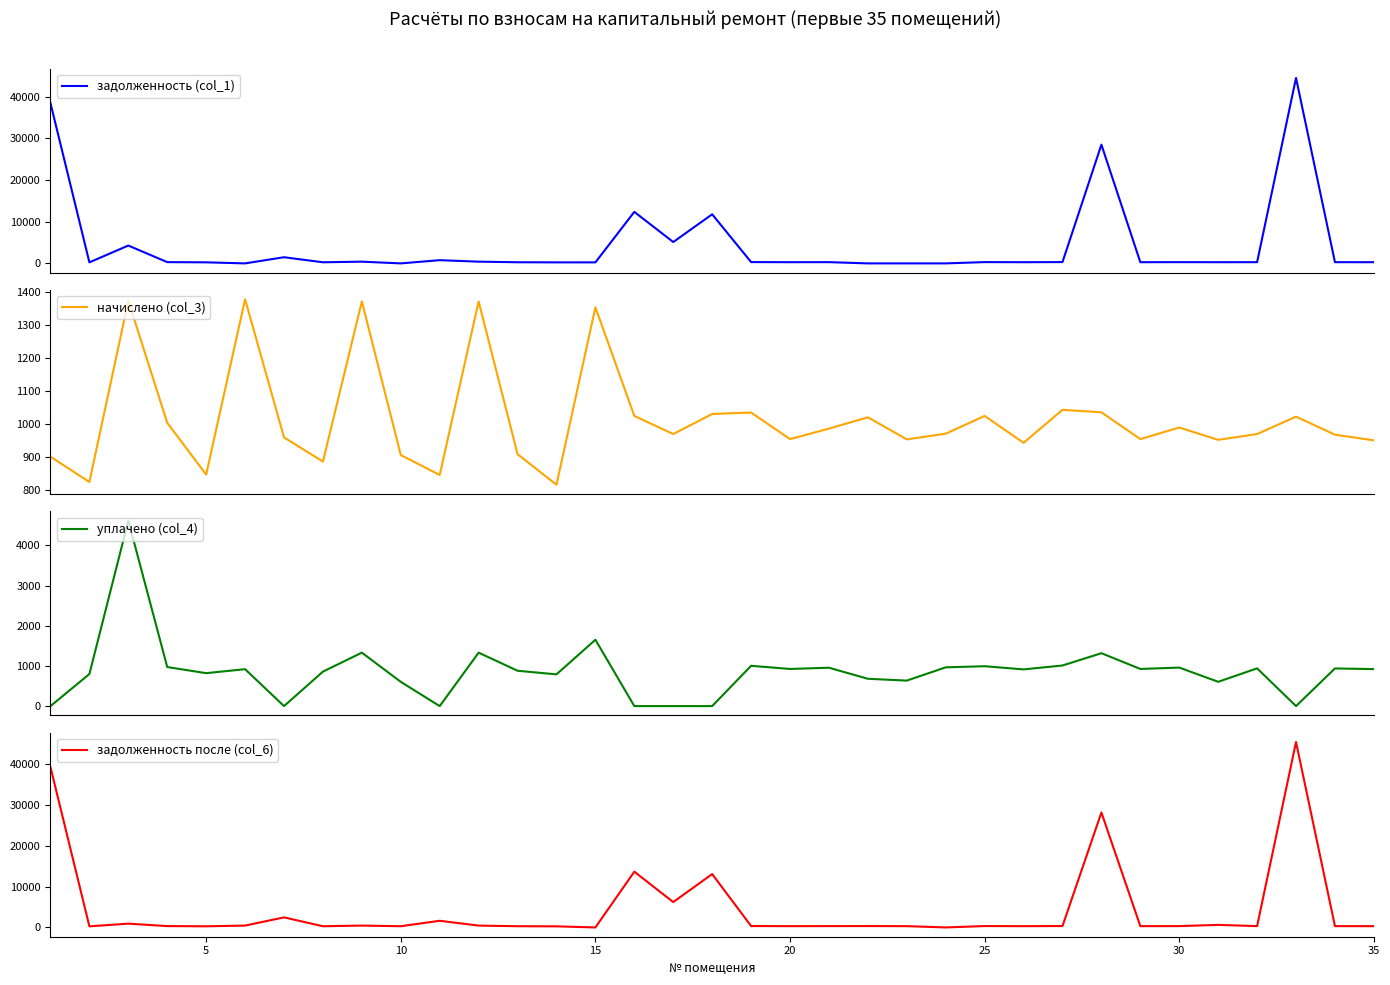

Is this an area chart (filled region under the line)?

No